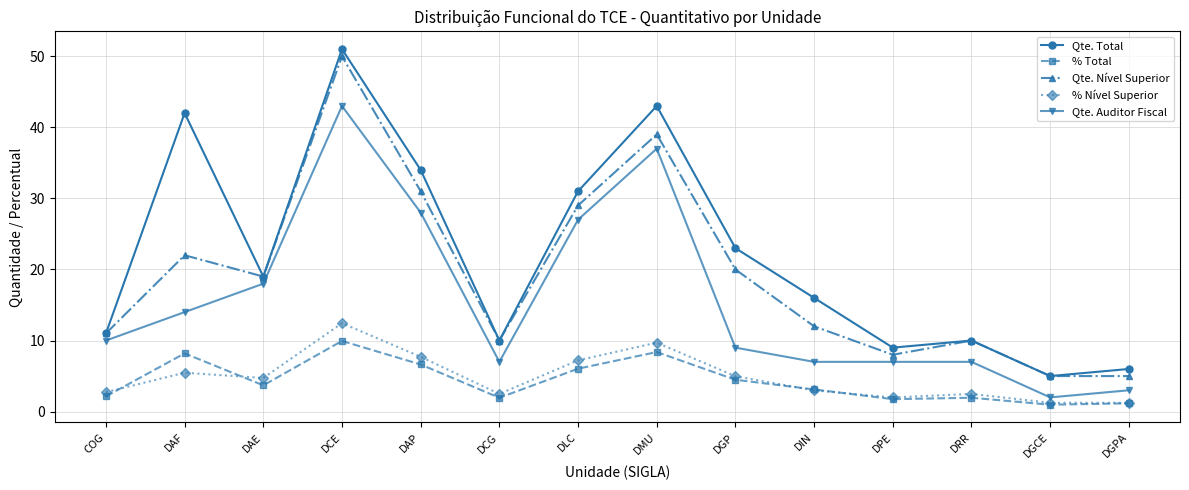

List the series in order of their peak value, highest first.

Qte. Total, Qte. Nível Superior, Qte. Auditor Fiscal, % Nível Superior, % Total